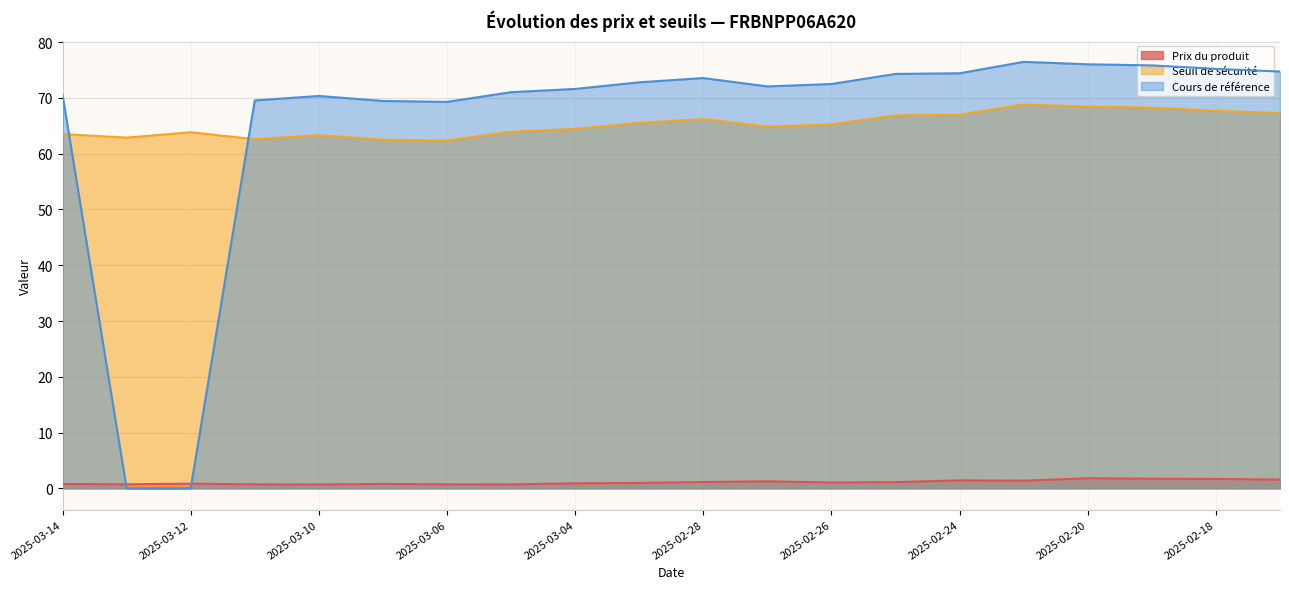

Reading right to left, list all the values displayed in this chart.

Prix du produit: 2025-02-17=1.6	2025-02-18=1.7	2025-02-19=1.7	2025-02-20=1.8	2025-02-21=1.4	2025-02-24=1.4	2025-02-25=1.1	2025-02-26=1.1	2025-02-27=1.2	2025-02-28=1.1	2025-03-03=1.0	2025-03-04=0.9	2025-03-05=0.7	2025-03-06=0.7	2025-03-07=0.8	2025-03-10=0.7	2025-03-11=0.7	2025-03-12=0.8	2025-03-13=0.7	2025-03-14=0.8
Seuil de sécurité: 2025-02-17=67.3	2025-02-18=67.7	2025-02-19=68.3	2025-02-20=68.4	2025-02-21=68.8	2025-02-24=67.0	2025-02-25=66.9	2025-02-26=65.2	2025-02-27=64.9	2025-02-28=66.2	2025-03-03=65.5	2025-03-04=64.5	2025-03-05=63.9	2025-03-06=62.4	2025-03-07=62.5	2025-03-10=63.3	2025-03-11=62.6	2025-03-12=63.9	2025-03-13=62.9	2025-03-14=63.5
Cours de référence: 2025-02-17=74.7	2025-02-18=75.2	2025-02-19=75.8	2025-02-20=76.0	2025-02-21=76.5	2025-02-24=74.4	2025-02-25=74.3	2025-02-26=72.5	2025-02-27=72.1	2025-02-28=73.6	2025-03-03=72.8	2025-03-04=71.6	2025-03-05=71.0	2025-03-06=69.3	2025-03-07=69.5	2025-03-10=70.4	2025-03-11=69.6	2025-03-12=0.0	2025-03-13=0.0	2025-03-14=70.6